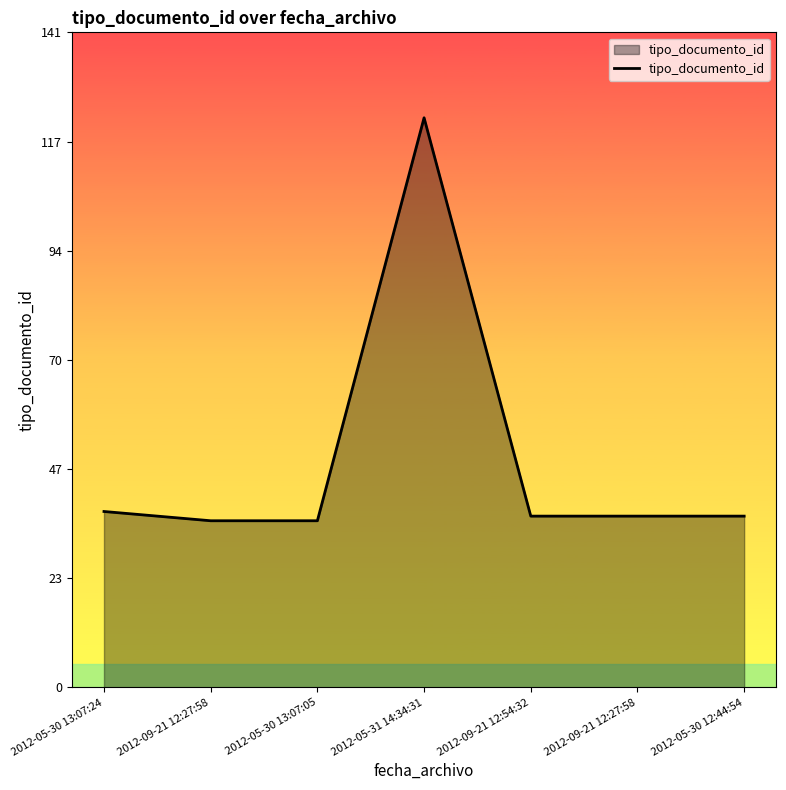

Is this an area chart (filled region under the line)?

Yes